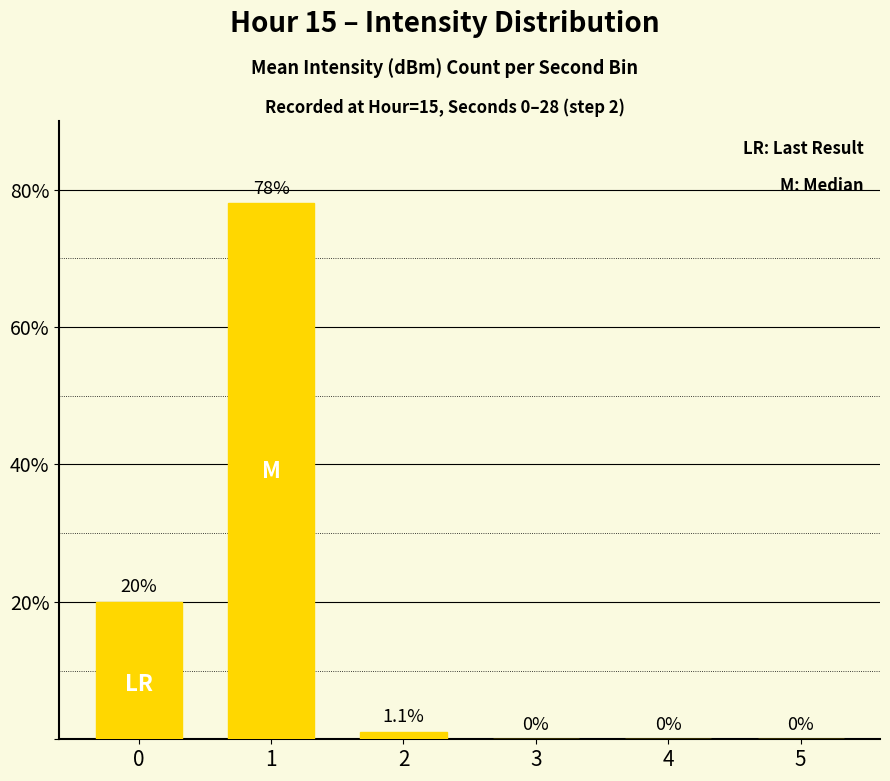

Reading right to left, what are all the values shown in this chart?

5=0.0	4=0.0	3=0.0	2=1.1	1=78.0	0=20.0